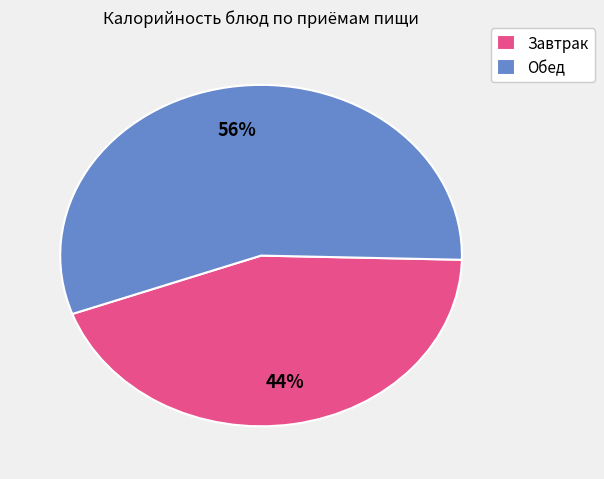

What is the smallest slice in the pie chart?

Завтрак